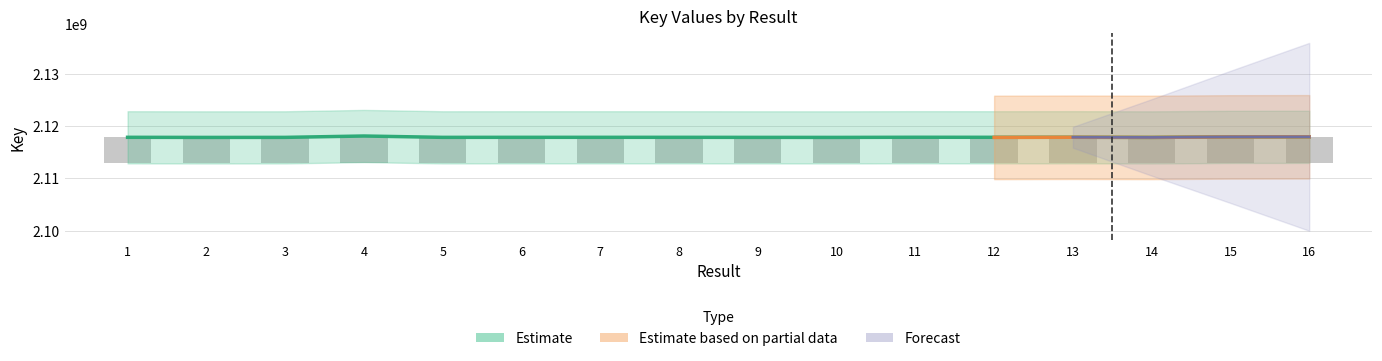

Which series has the largest total across all categories?

Estimate